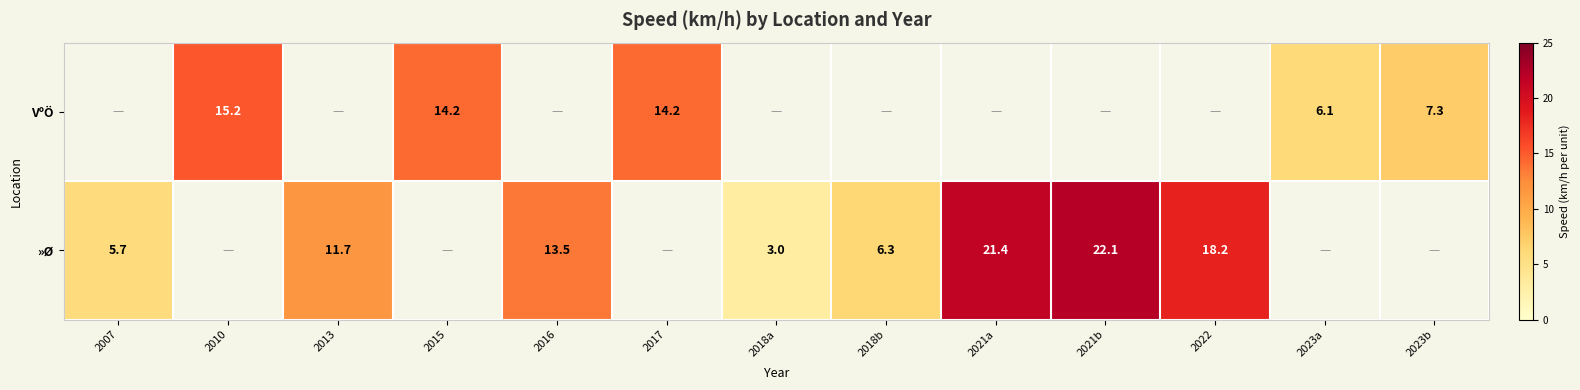

What is the difference between the VºÖ values at 2010 and 2023a?

9.1